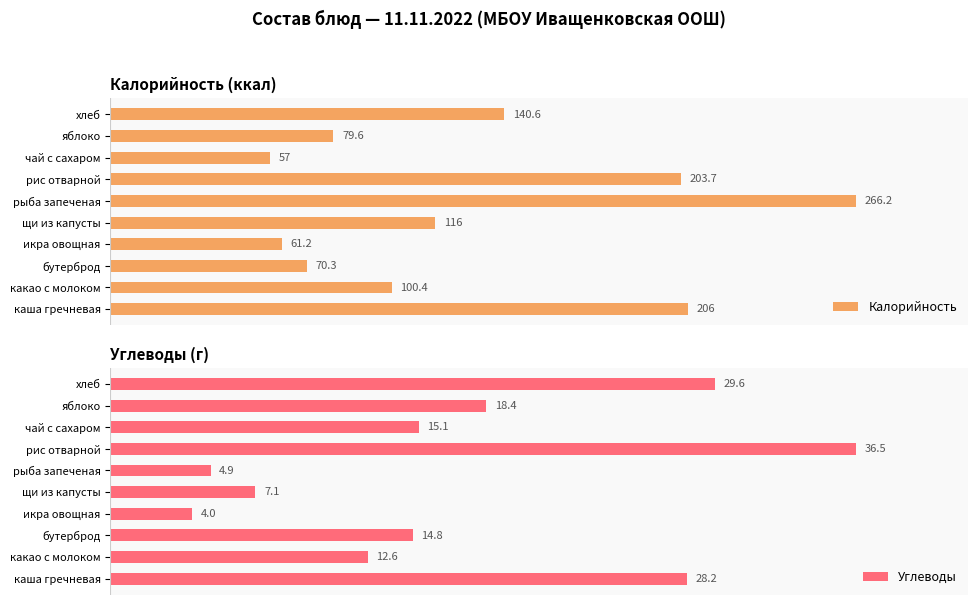

List the labels in order of Калорийность value, smallest first.

чай с сахаром, икра овощная, бутерброд, яблоко, какао с молоком, щи из капусты, хлеб, рис отварной, каша гречневая, рыба запеченая